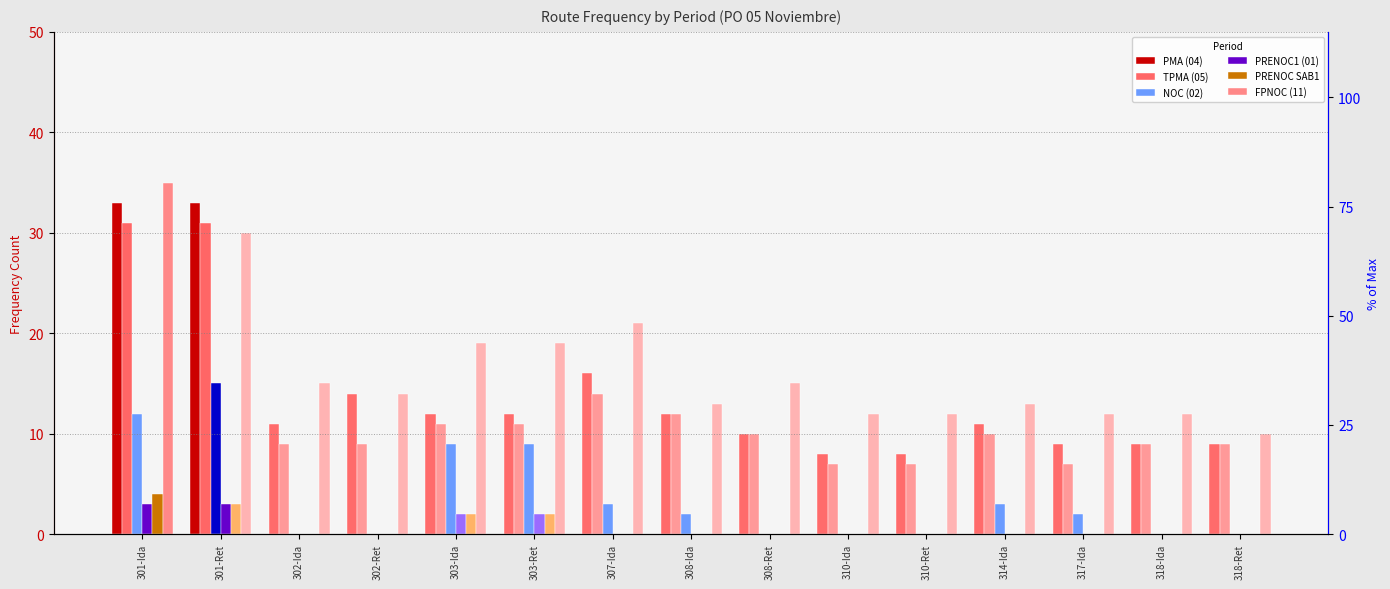

Are the bars horizontal?

No